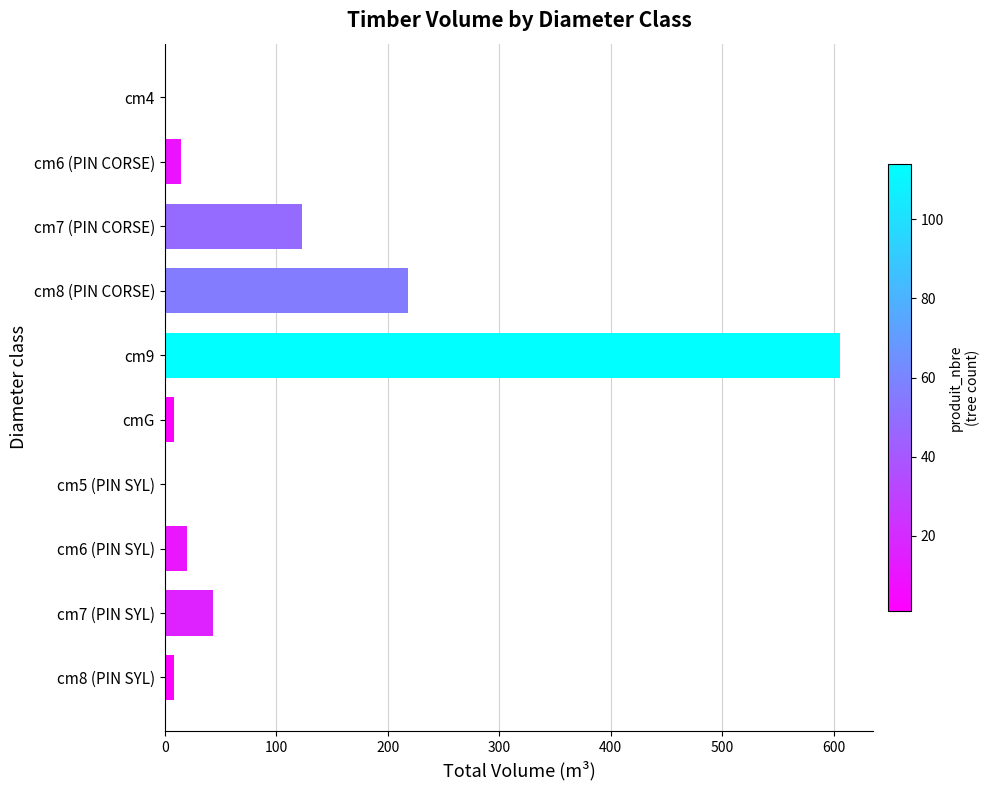

What is the sum of all values?

1043.4